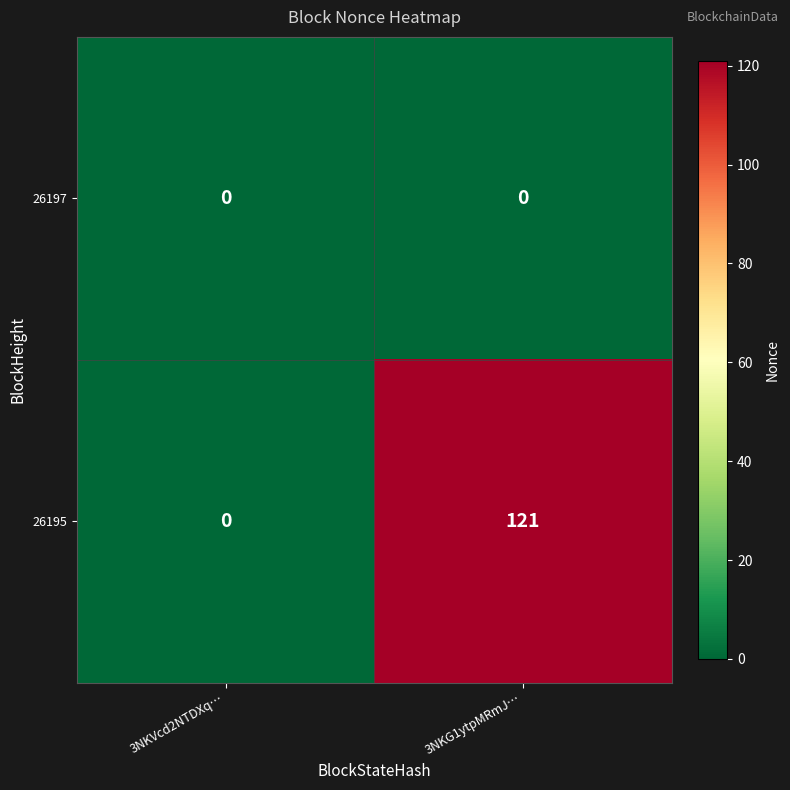

How many data points does each series have?

2